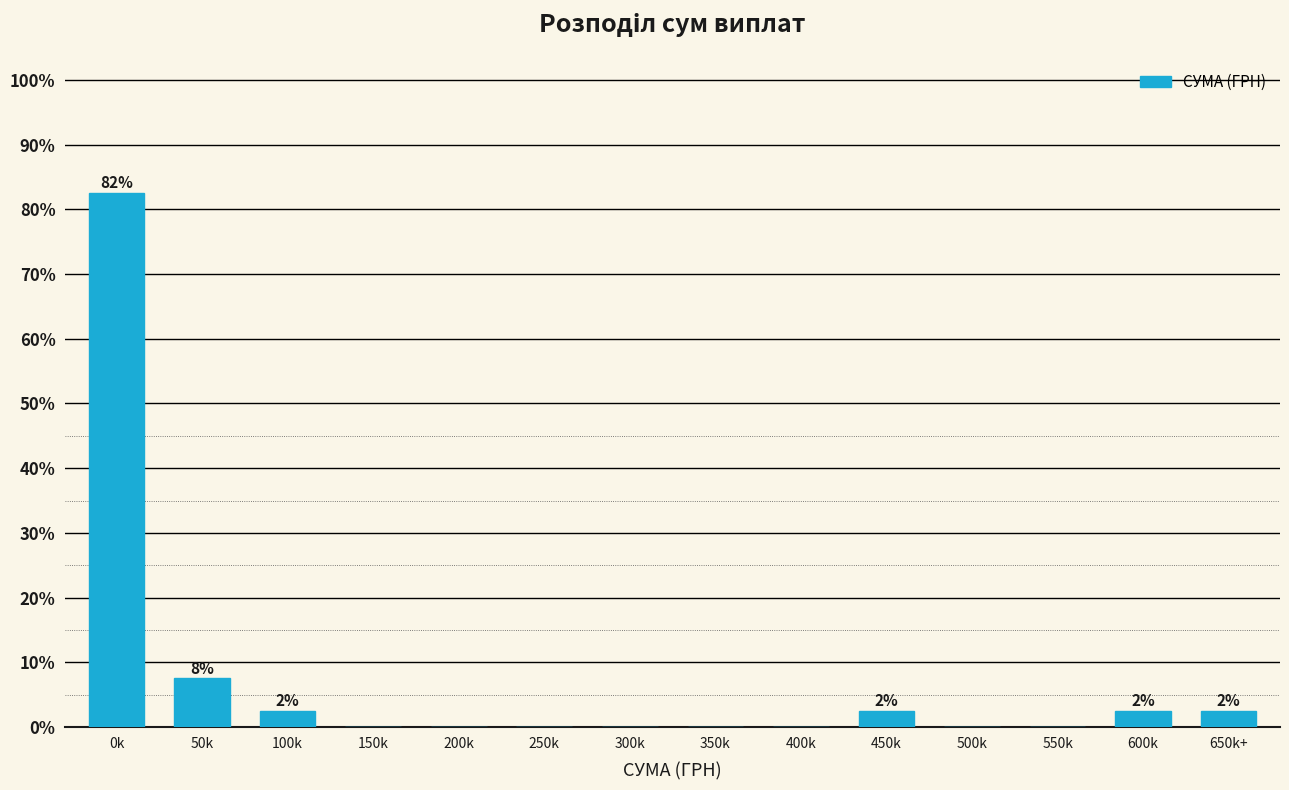

Reading left to right, what are all the values shown in this chart?

0k=82.5	50k=7.5	100k=2.5	150k=0.0	200k=0.0	250k=0.0	300k=0.0	350k=0.0	400k=0.0	450k=2.5	500k=0.0	550k=0.0	600k=2.5	650k+=2.5